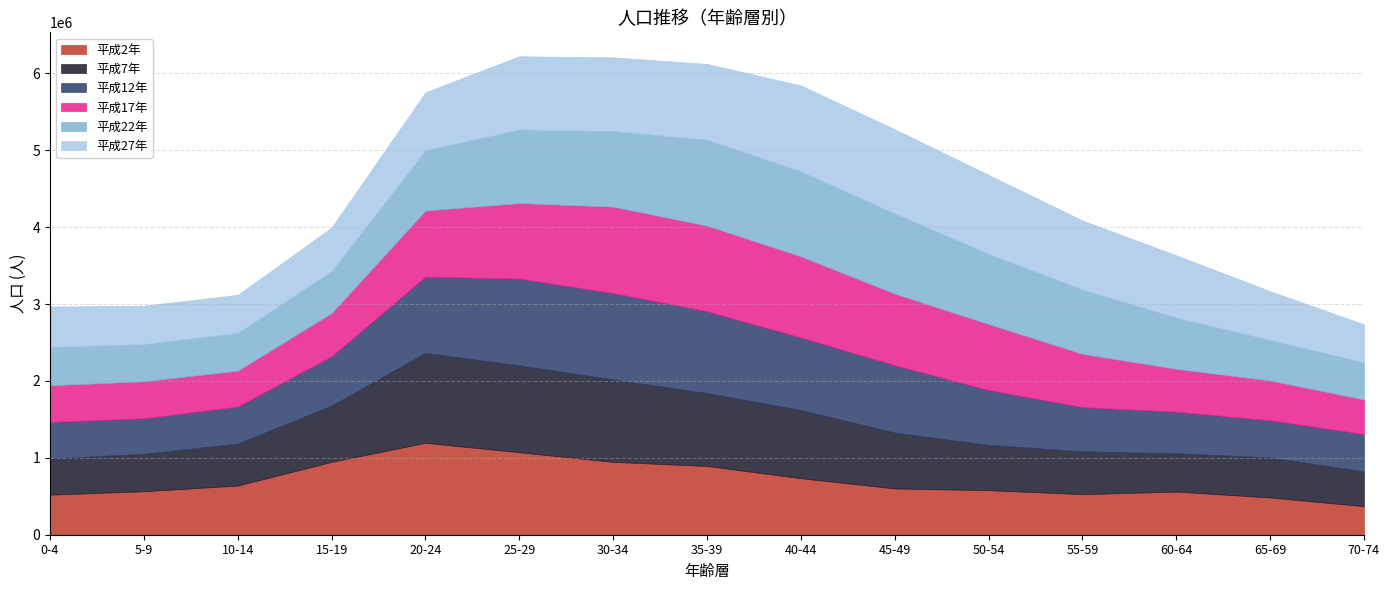

Reading left to right, extract all data points from this chart.

平成2年: 521605	565862	640012	948359	1195664	1073170	948023	894890	735124	602505	579871	528321	561076	484760	371651
平成7年: 467748	485921	545457	731600	1169793	1129565	1071380	947414	887099	725782	588958	556188	498952	519900	450758
平成12年: 477014	462053	481852	640095	991457	1128618	1123988	1063958	943079	876910	712666	574503	540403	483397	486303
平成17年: 476692	481382	466593	562968	859742	982701	1124023	1114204	1055477	930492	858776	693148	557088	518069	451012
平成22年: 500269	484303	492799	546573	785911	956825	983096	1119237	1107963	1043486	915398	838037	668055	527705	482782
平成27年: 524939	499632	493559	566729	753698	953270	959119	985066	1115111	1095657	1025697	898138	809963	634567	494717